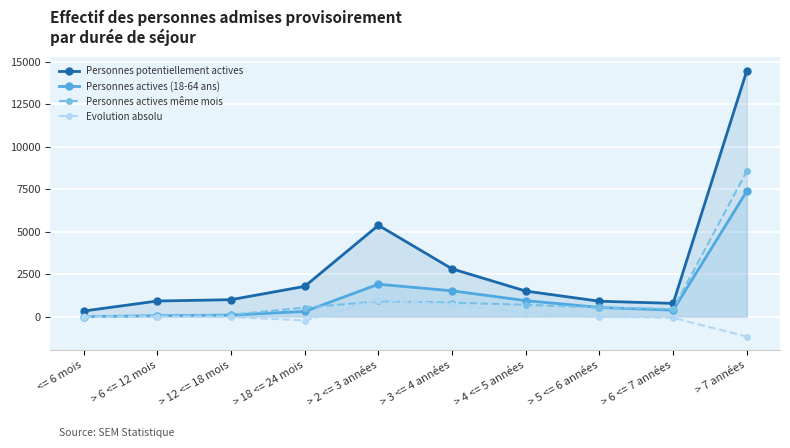

Which series changed the most between > 3 <= 4 années and > 5 <= 6 années?

Personnes potentiellement actives